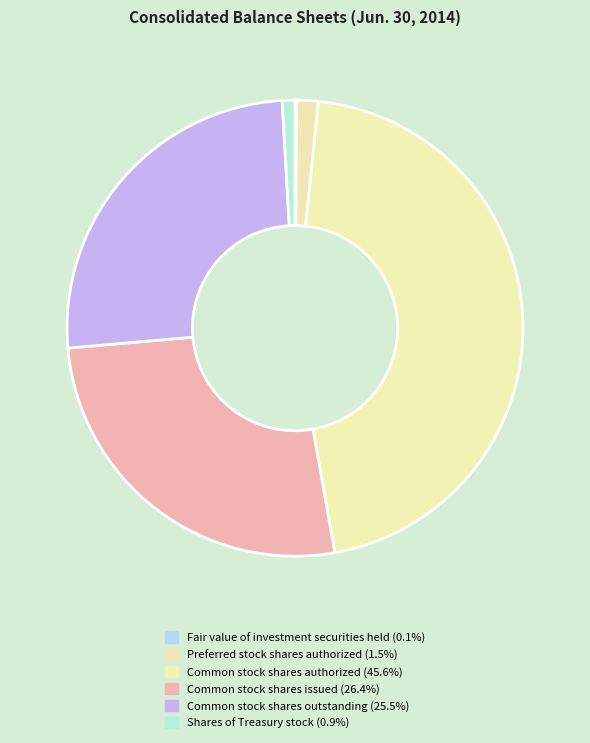

Which category has the smallest portion of the pie?

Fair value of investment securities held